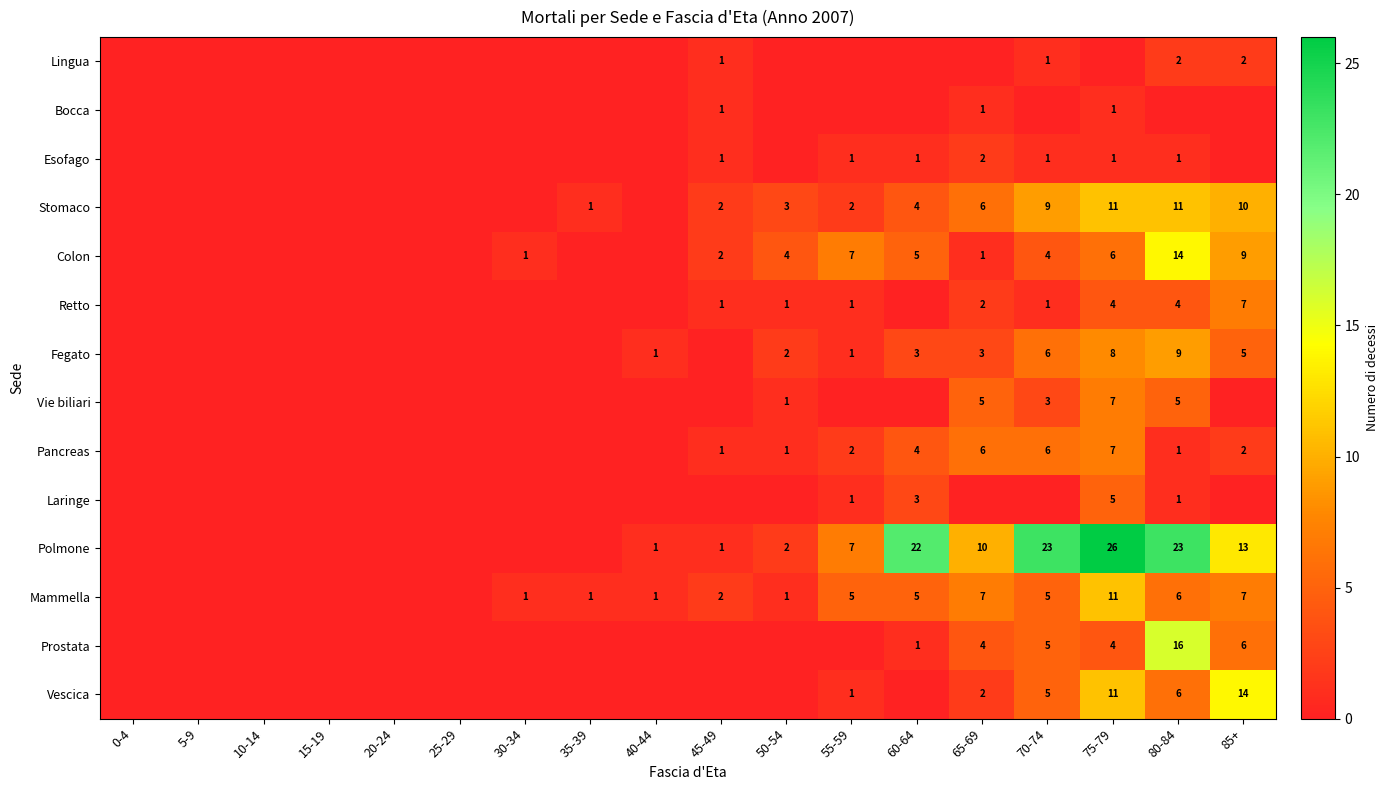

Is the value of Mammella at 50-54 greater than the value of Stomaco at 75-79?

No